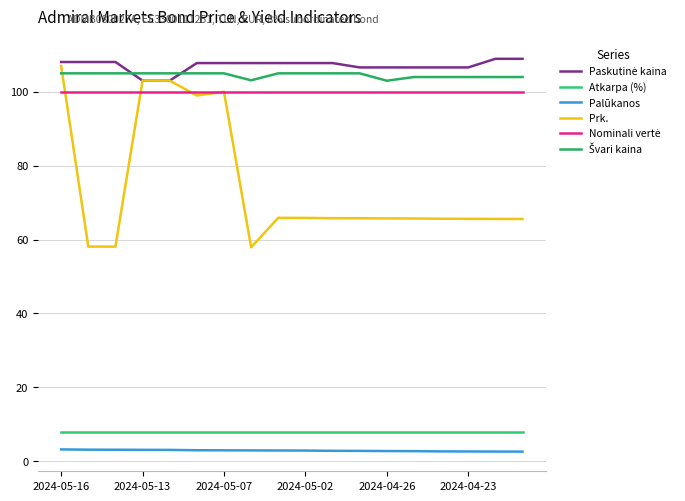

Count the number of data series in this chart.

6